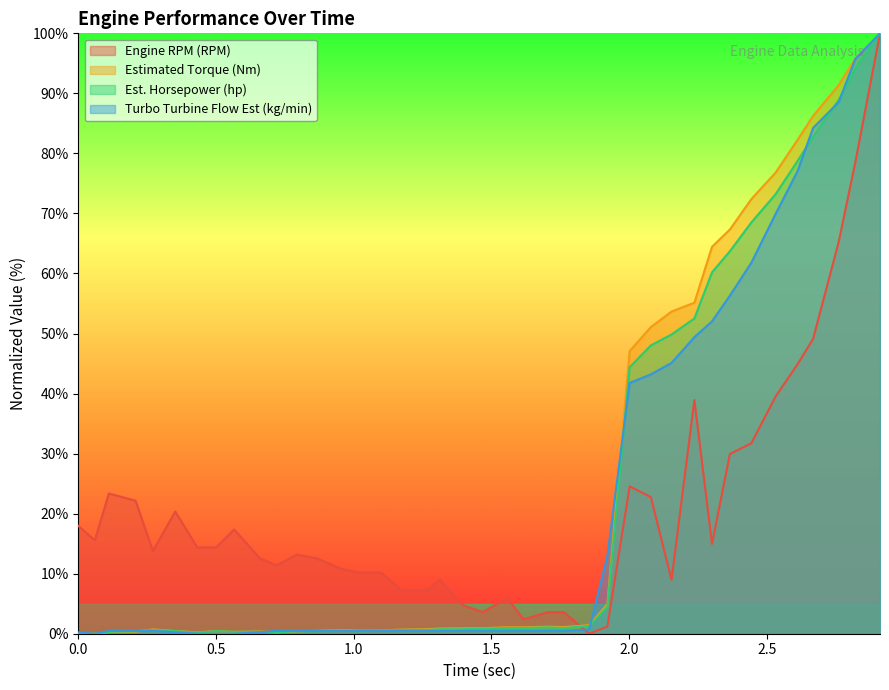

How many lines are shown in the chart?

4